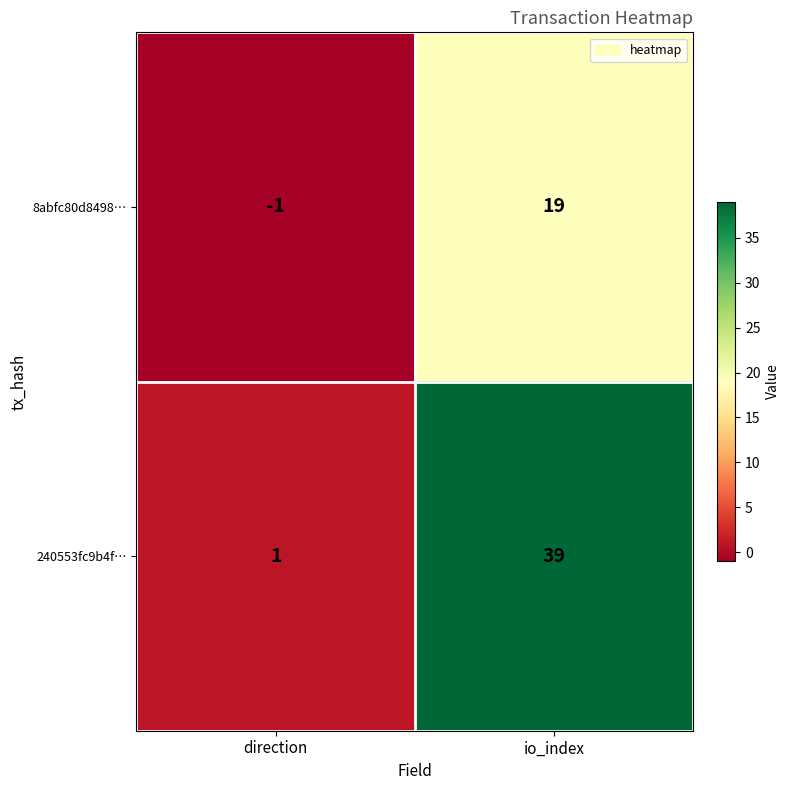

Where is 240553fc9b4f… nearest to the value 20?

direction